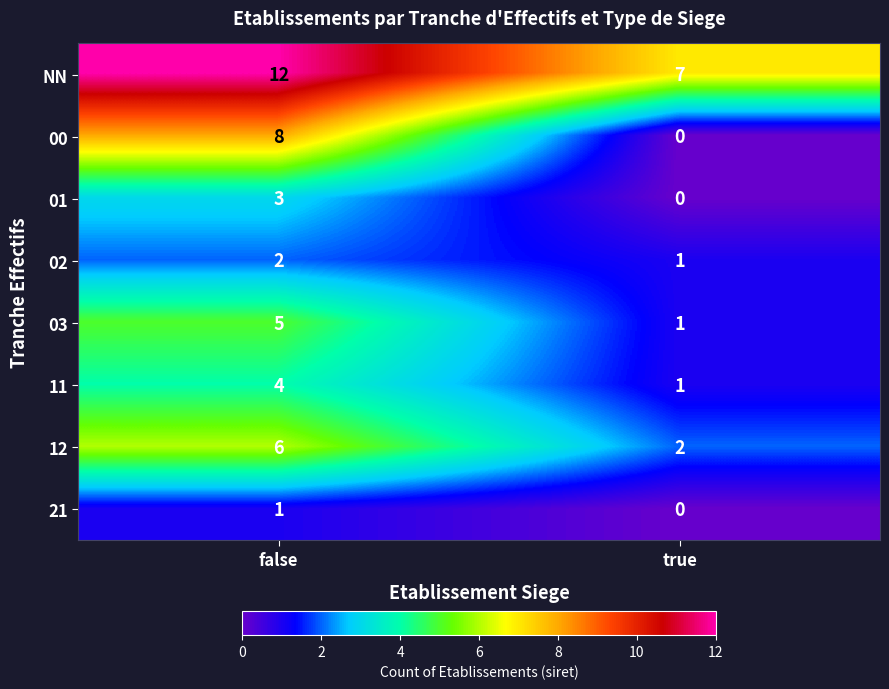

How many distinct data groups are displayed?

8